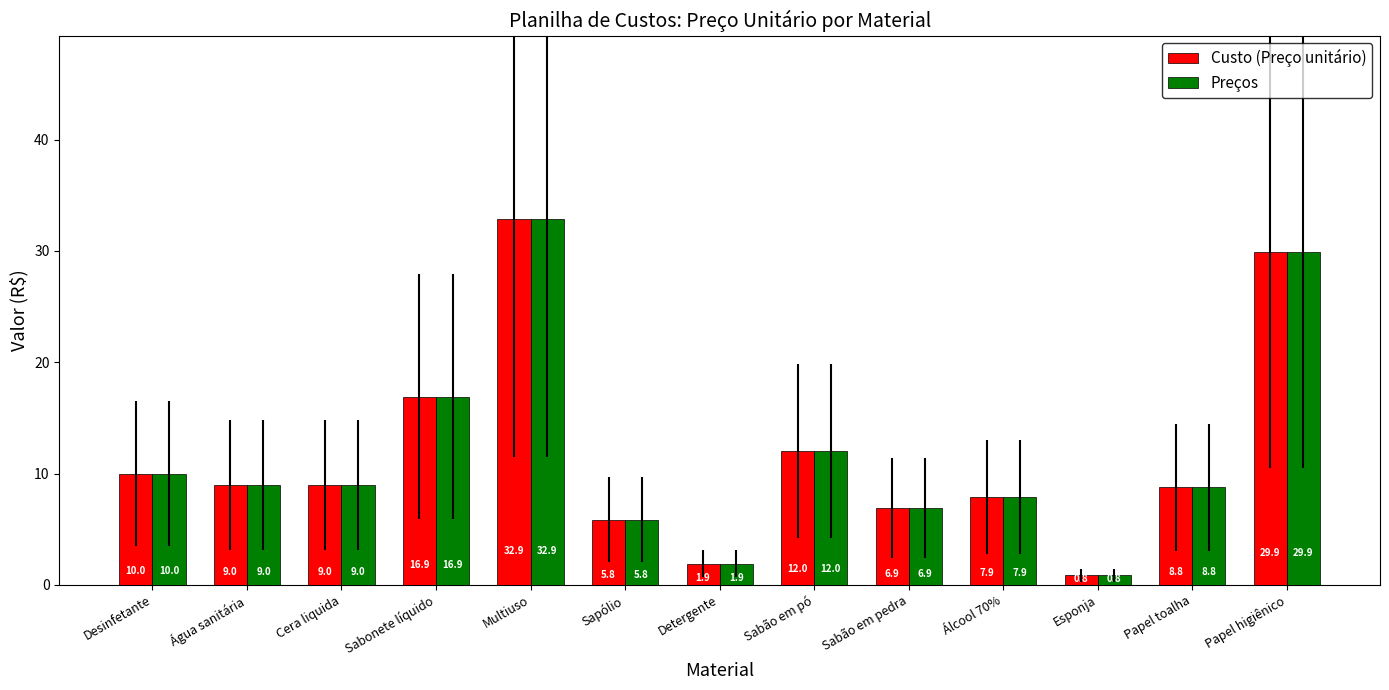

Is it true that Preços equals 29.9 at Papel higiênico?

True